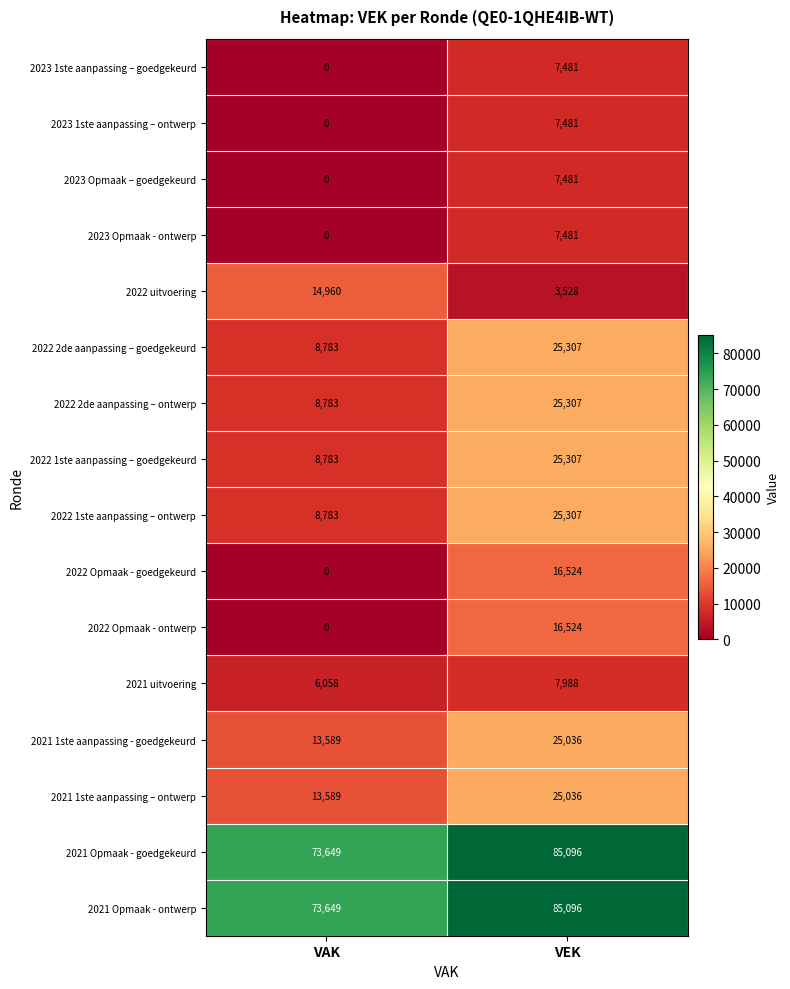

What is the sum of all 2021 Opmaak - ontwerp values?

158745